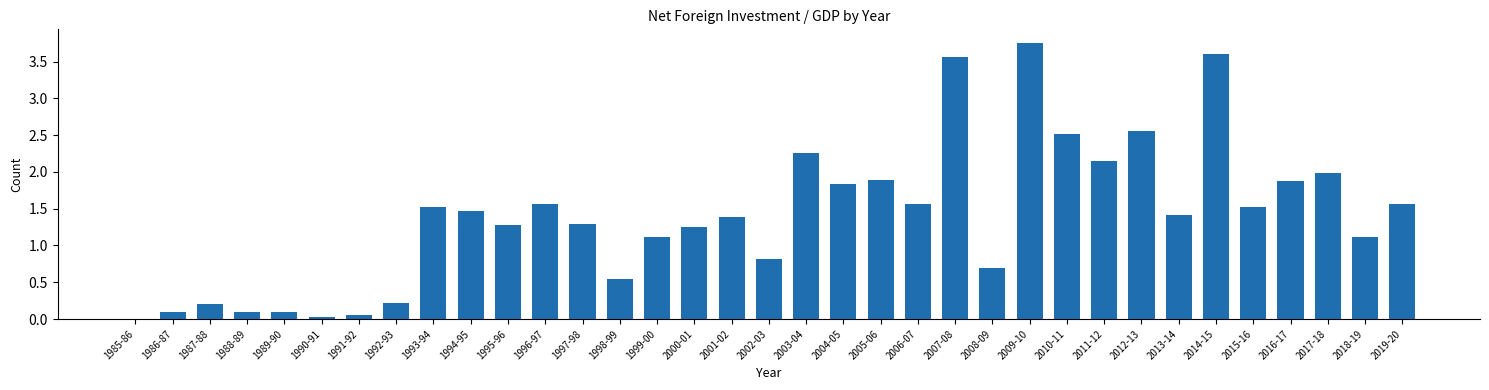

Which category has the highest value across all series?

2009-10